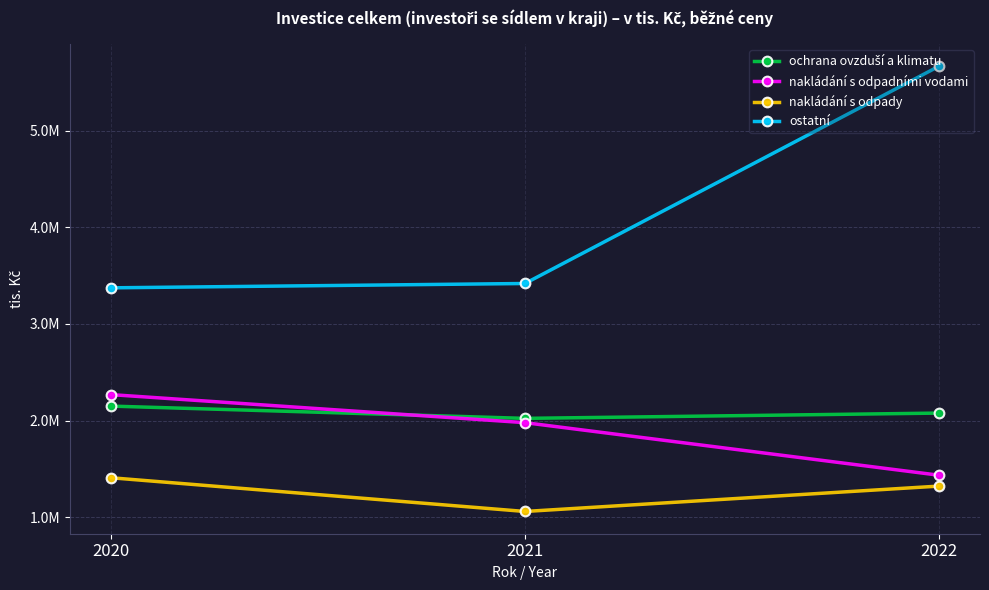

Does the chart have visible grid lines?

Yes